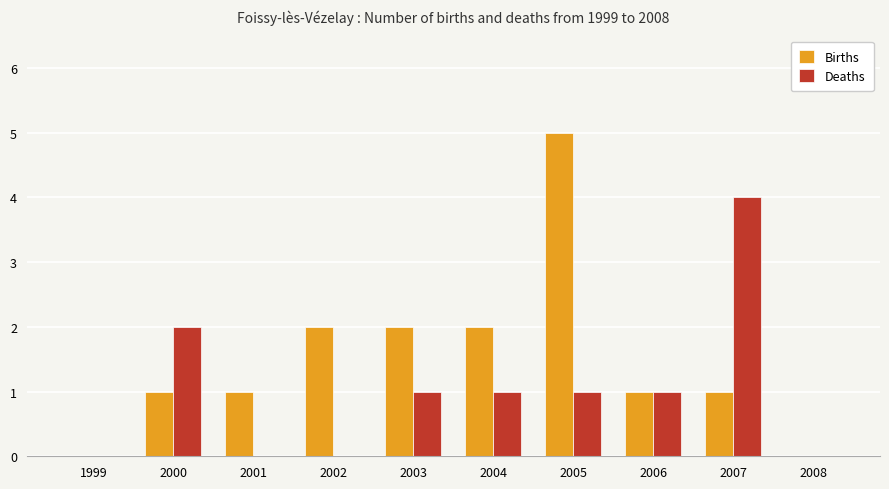

At which category is the sum across all series the highest?

2005